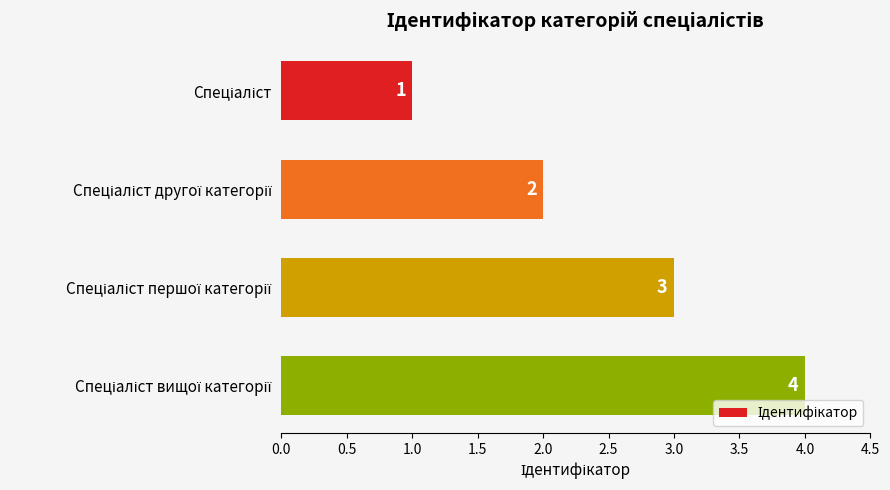

What is the value of the 2nd bar from the top?

2